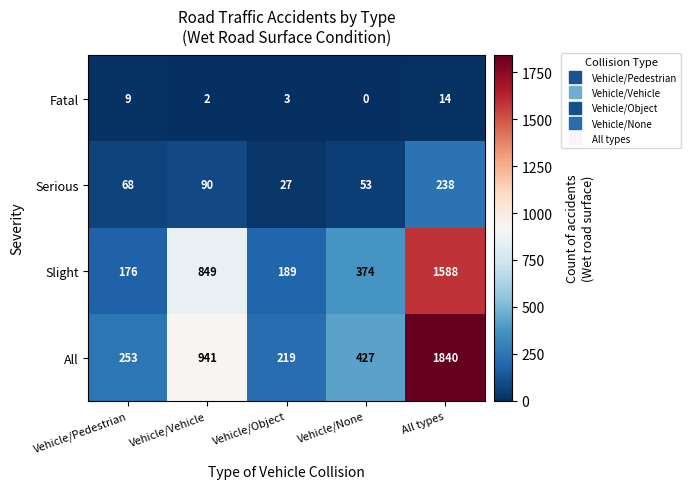

Reading left to right, extract all data points from this chart.

Fatal: Vehicle/Pedestrian=9	Vehicle/Vehicle=2	Vehicle/Object=3	Vehicle/None=0	All types=14
Serious: Vehicle/Pedestrian=68	Vehicle/Vehicle=90	Vehicle/Object=27	Vehicle/None=53	All types=238
Slight: Vehicle/Pedestrian=176	Vehicle/Vehicle=849	Vehicle/Object=189	Vehicle/None=374	All types=1588
All: Vehicle/Pedestrian=253	Vehicle/Vehicle=941	Vehicle/Object=219	Vehicle/None=427	All types=1840